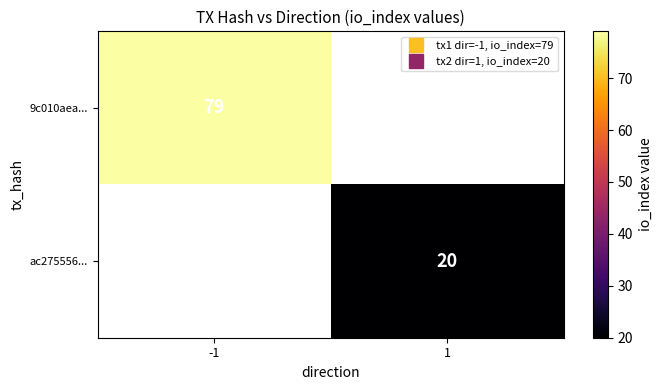

At which label is 9c010aea... closest to 79?

-1